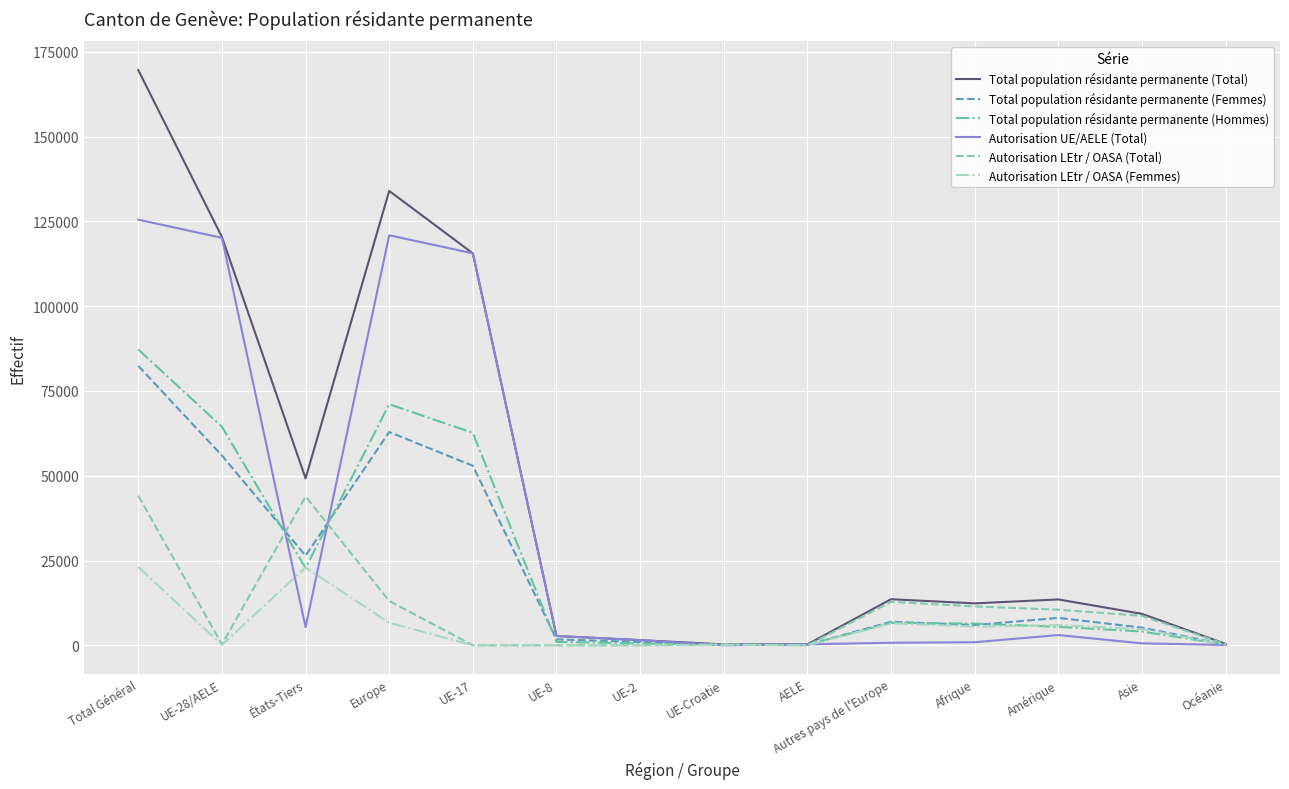

At how many categories does at least one series exceed 76444?

4